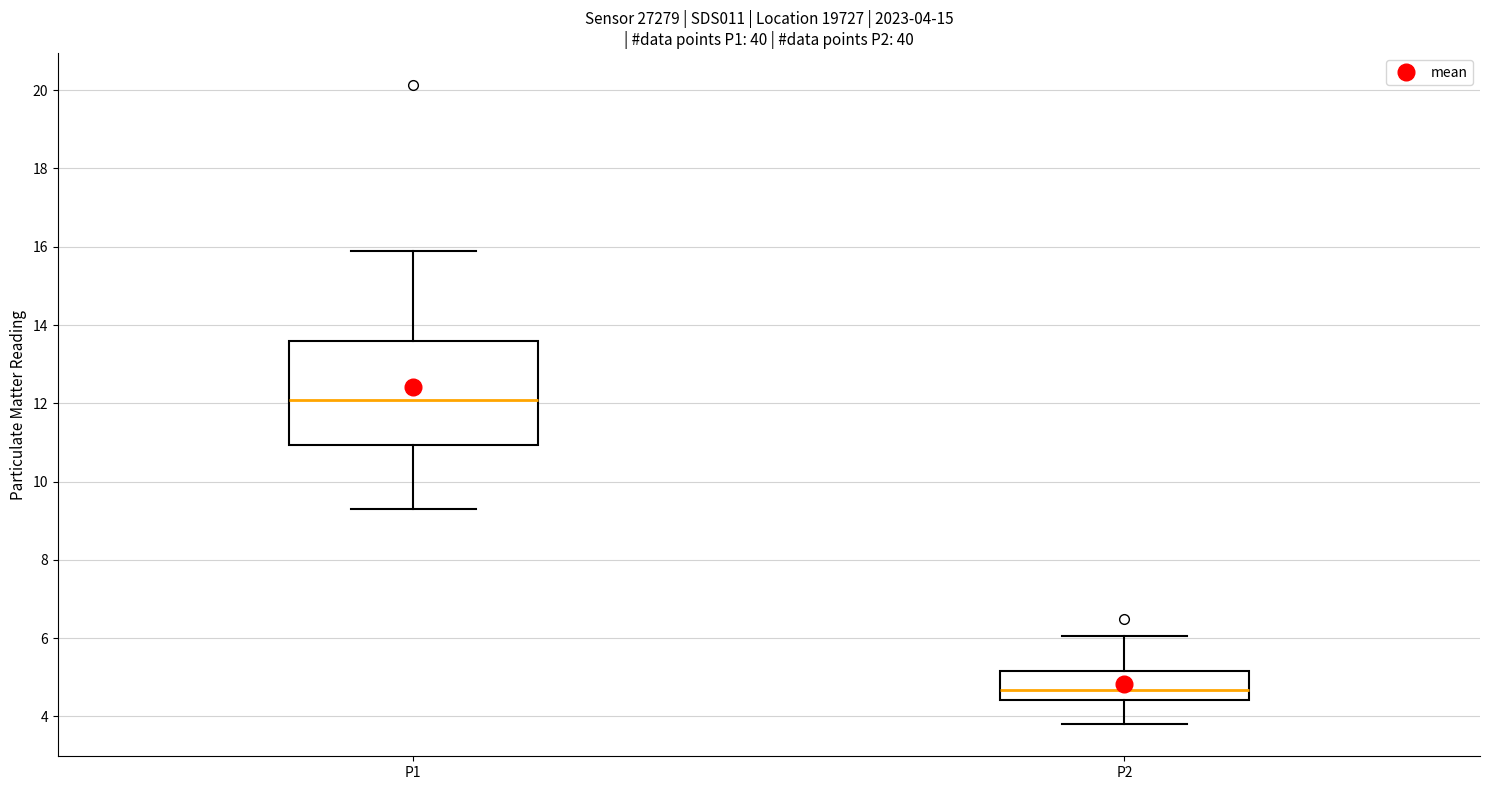

Which box is the tallest, from its lower edge to its upper edge?

P1